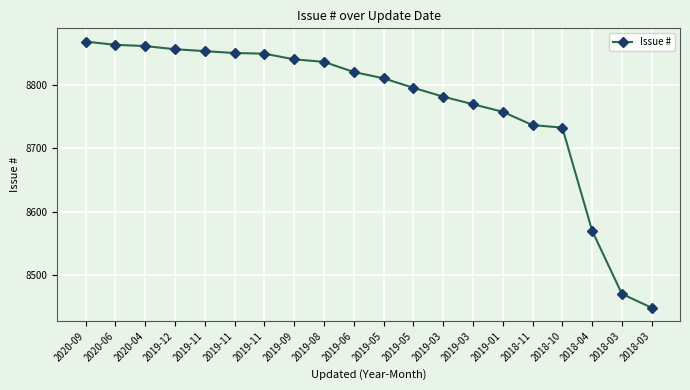

Which label corresponds to the smallest value in the chart?

2018-03